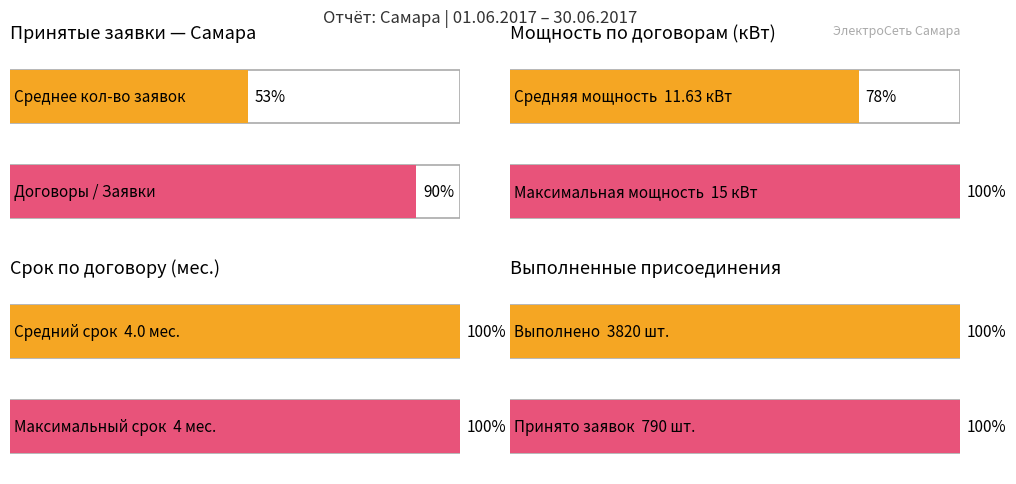

Does the chart contain any negative values?

No